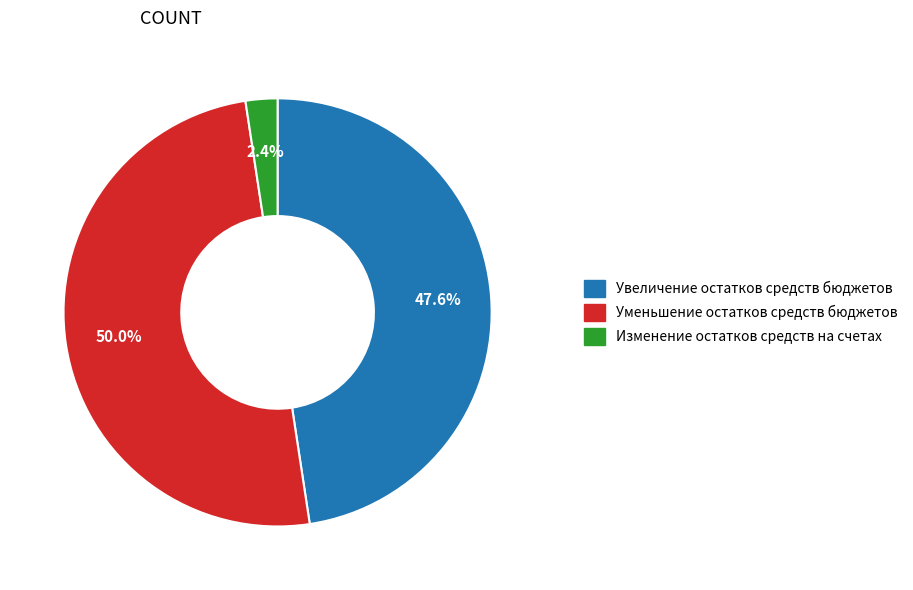

To the nearest percent, what percentage of the pie is Уменьшение остатков средств бюджетов?

50%